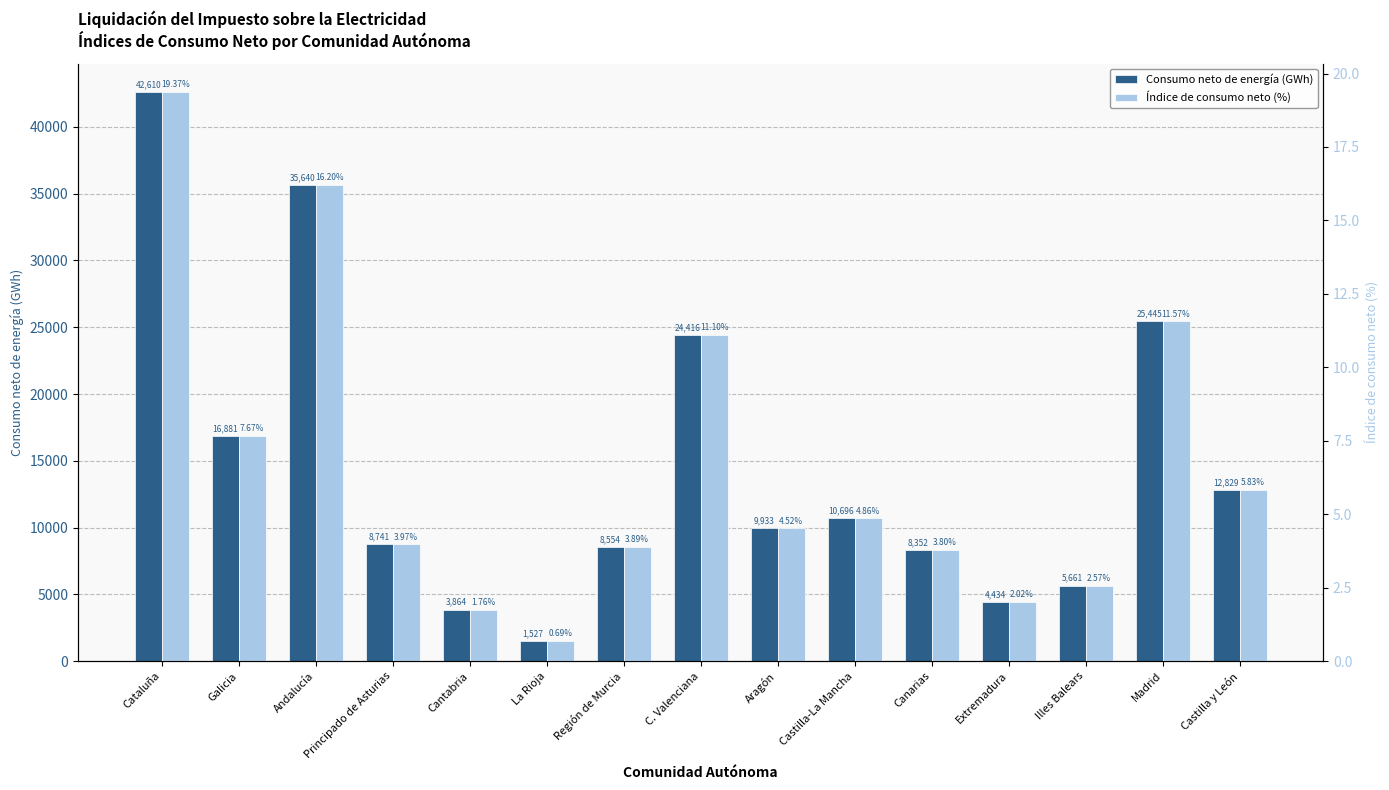

What is the difference between the highest and lowest values at Principado de Asturias?

8737.3